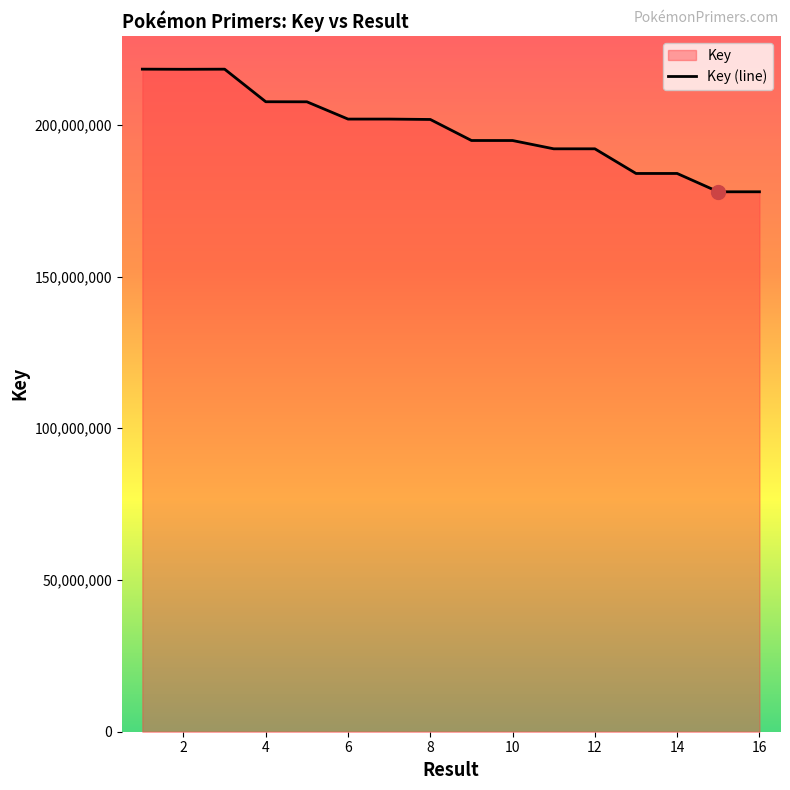

The chart shows a value of 282305291 at 10. True or false?

False